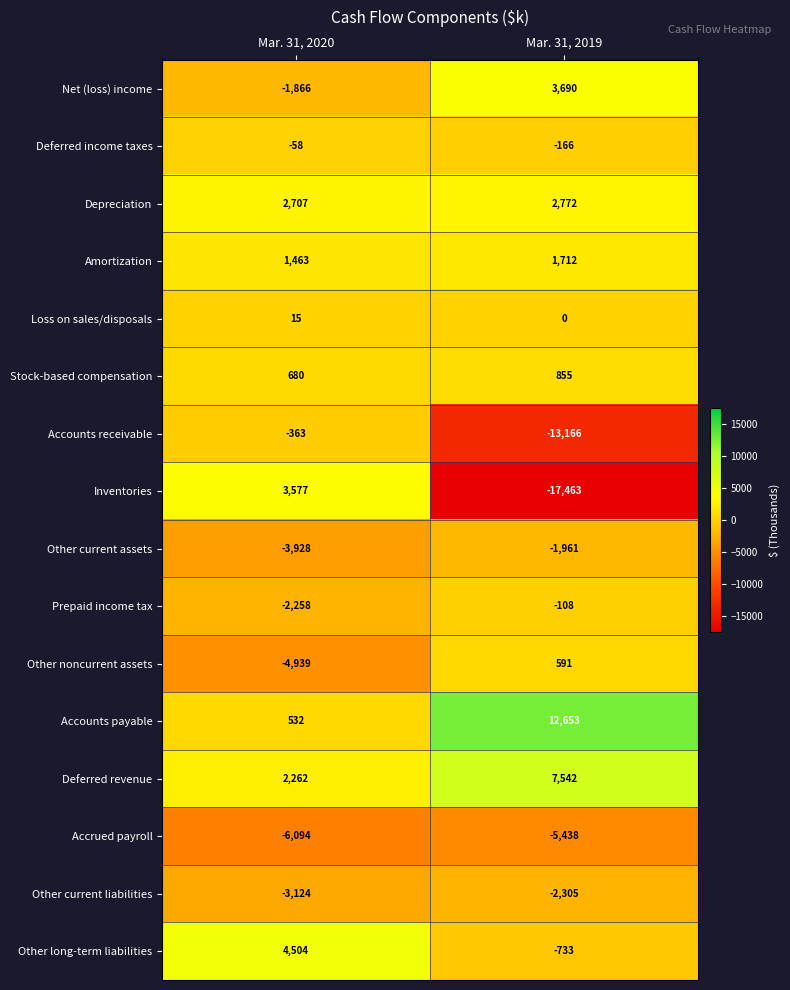

What is the difference between the Inventories values at Mar. 31, 2020 and Mar. 31, 2019?

21040